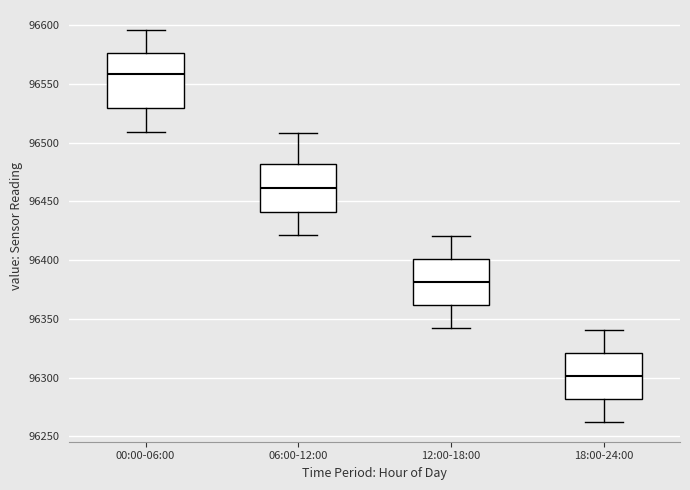

Reading left to right, transcribe this box plot: for each box, give where its median line is, the range the box spans, and where its two whiskers end, as read against the y-axis. The values are not printed on the chart, so give them approximately, as read against the axis.

00:00-06:00: median 96560, box 96530 to 96575, whiskers 96510 to 96595
06:00-12:00: median 96460, box 96440 to 96480, whiskers 96420 to 96510
12:00-18:00: median 96380, box 96360 to 96400, whiskers 96340 to 96420
18:00-24:00: median 96300, box 96280 to 96320, whiskers 96260 to 96340